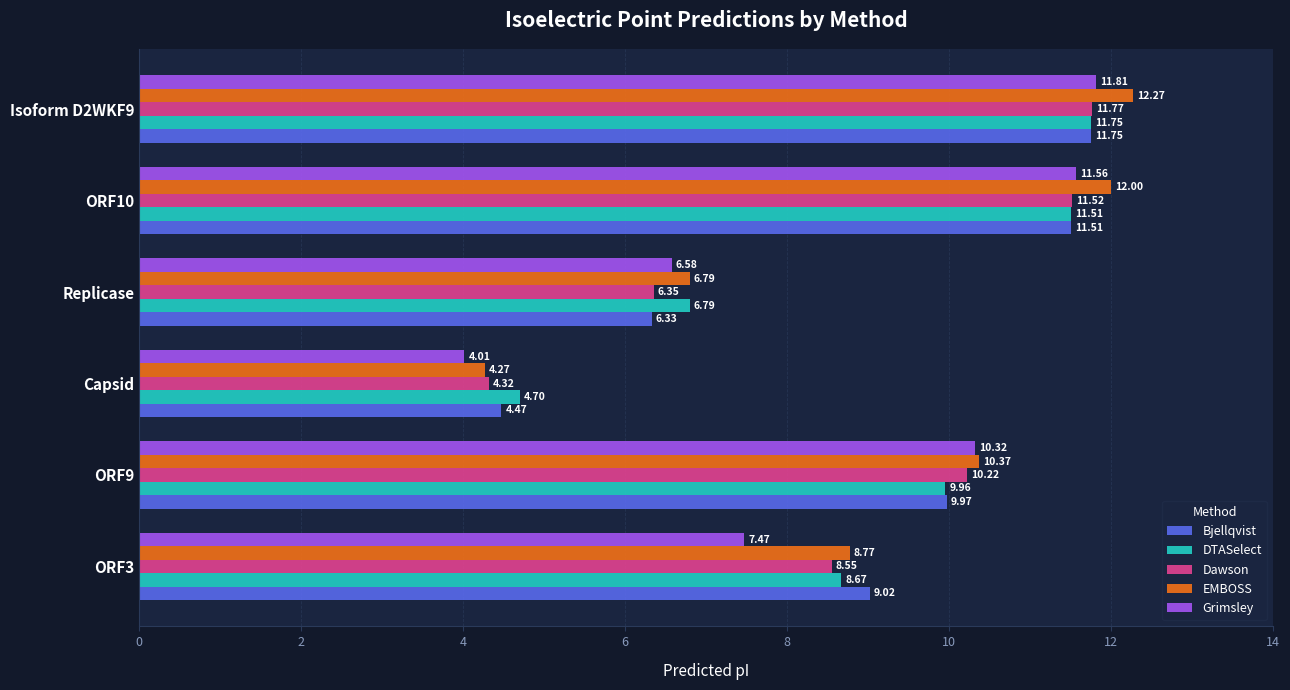

Which series has the largest total across all categories?

EMBOSS